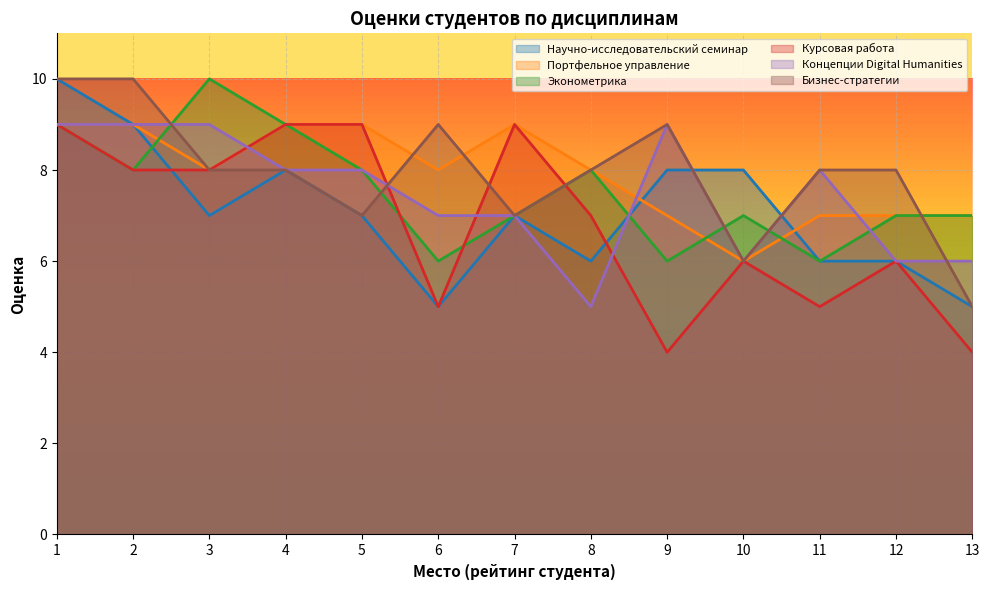

Reading right to left, what are all the values shown in this chart?

Научно-исследовательский семинар: 5	6	6	8	8	6	7	5	7	8	7	9	10
Портфельное управление: 7	7	7	6	7	8	9	8	9	9	8	9	9
Эконометрика: 7	7	6	7	6	8	7	6	8	9	10	8	9
Курсовая работа: 4	6	5	6	4	7	9	5	9	9	8	8	9
Концепции Digital Humanities: 6	6	8	6	9	5	7	7	8	8	9	9	9
Бизнес-стратегии: 5	8	8	6	9	8	7	9	7	8	8	10	10